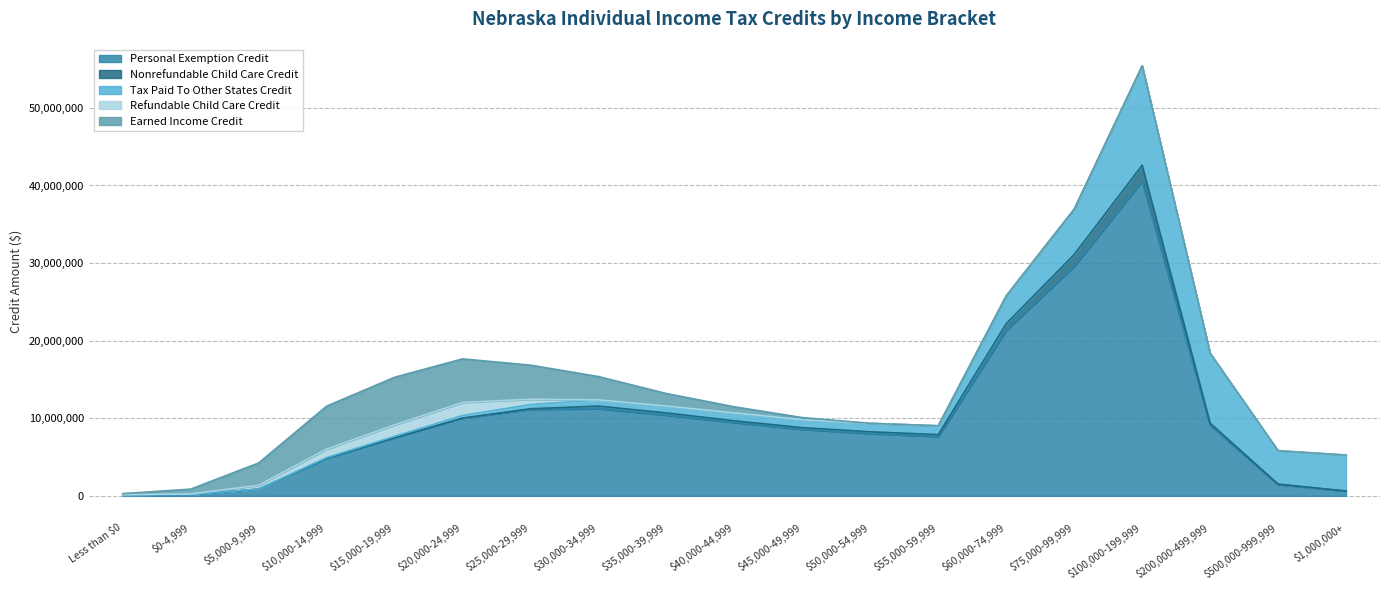

Where is Refundable Child Care Credit nearest to the value 843250?

$25,000-29,999